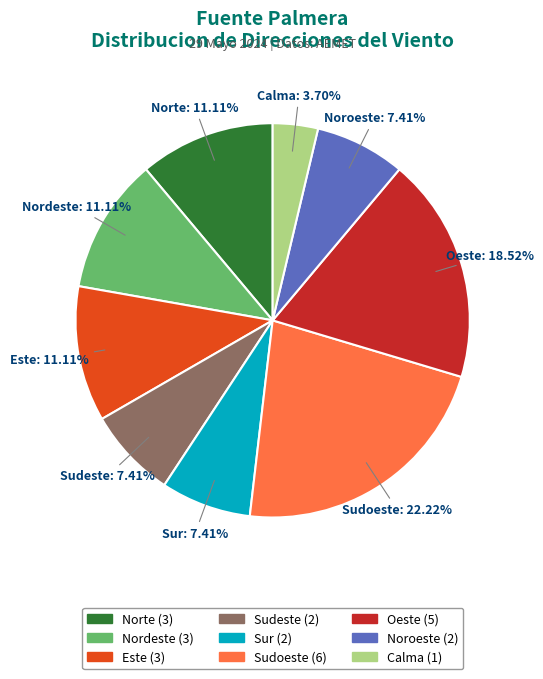

What is the largest slice in the pie chart?

Sudoeste